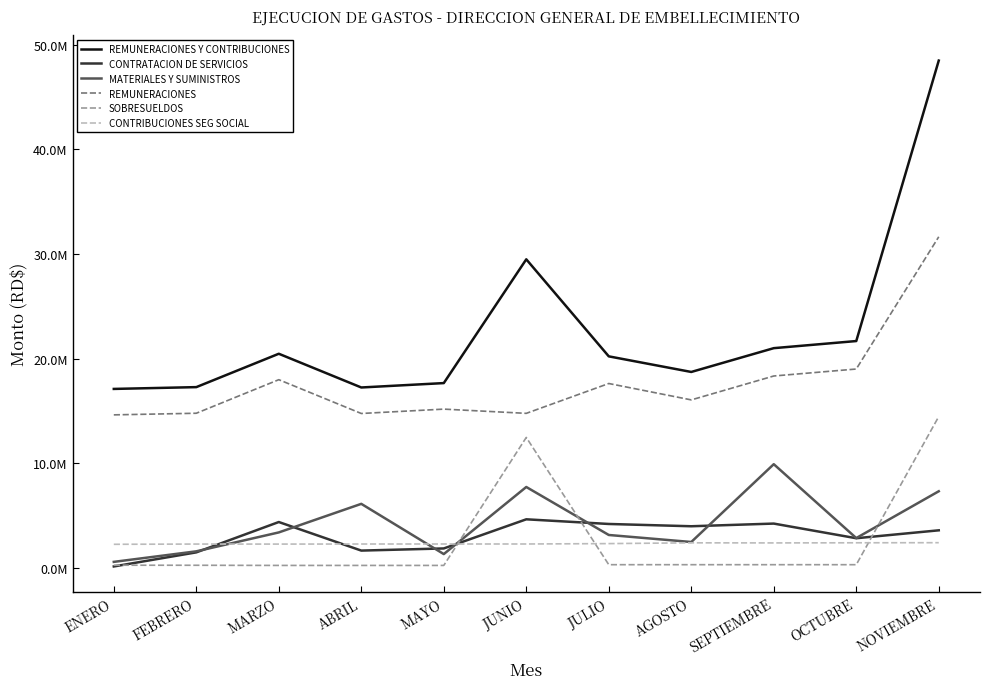

Read the REMUNERACIONES value at ABRIL.

14749794.5